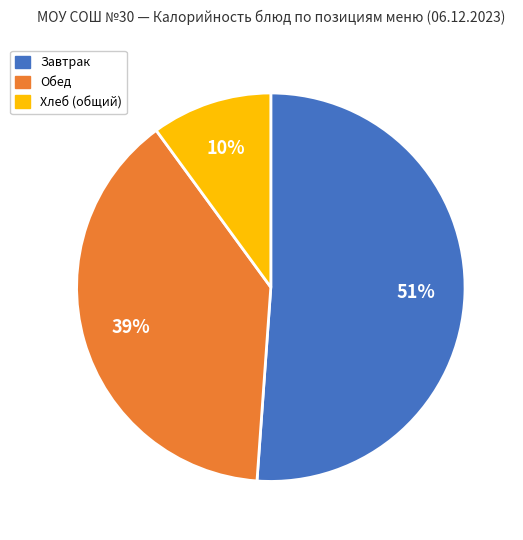

Is there any slice that represents more than half of the pie?

Yes